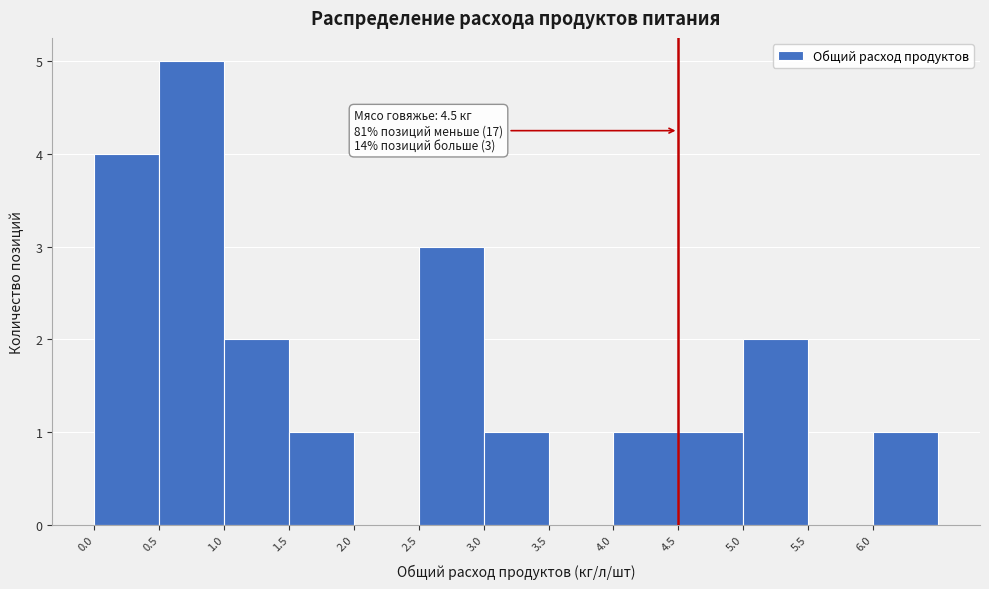

Over which range of the x-axis is the bar tallest?

0.5 to 1.0